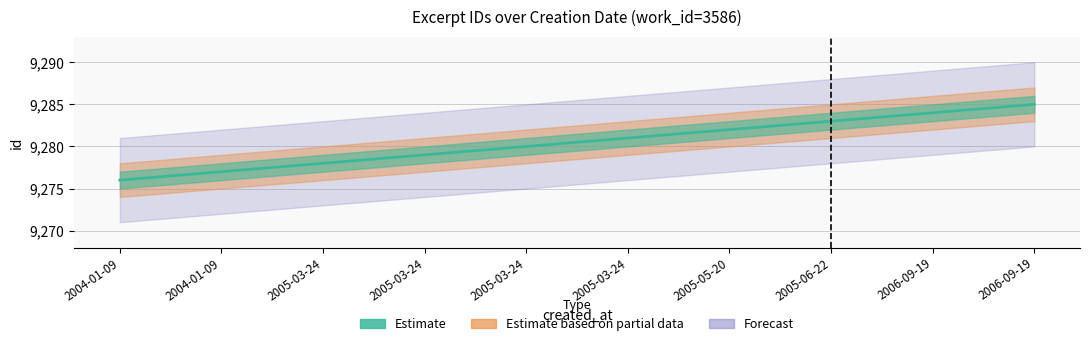

At which category does the chart reach its minimum across all series?

2004-01-09